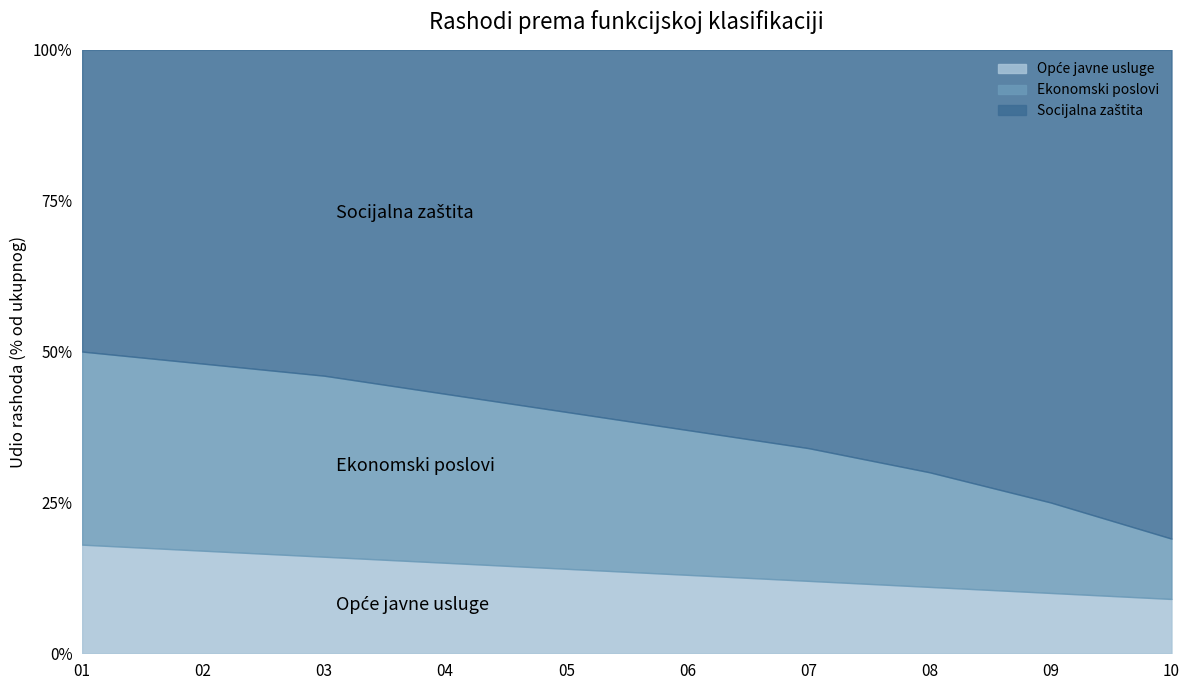

True or false: Ekonomski poslovi and Opće javne usluge cross at least once.

False